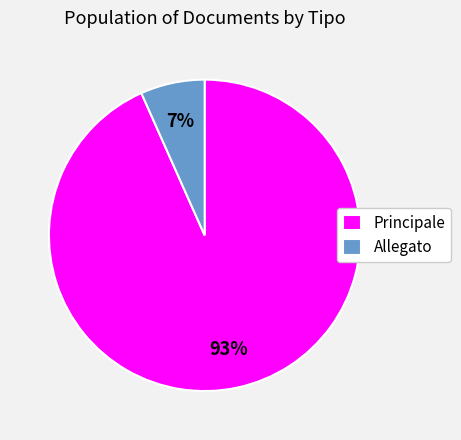

Rank the categories by value from highest to lowest.

Principale, Allegato